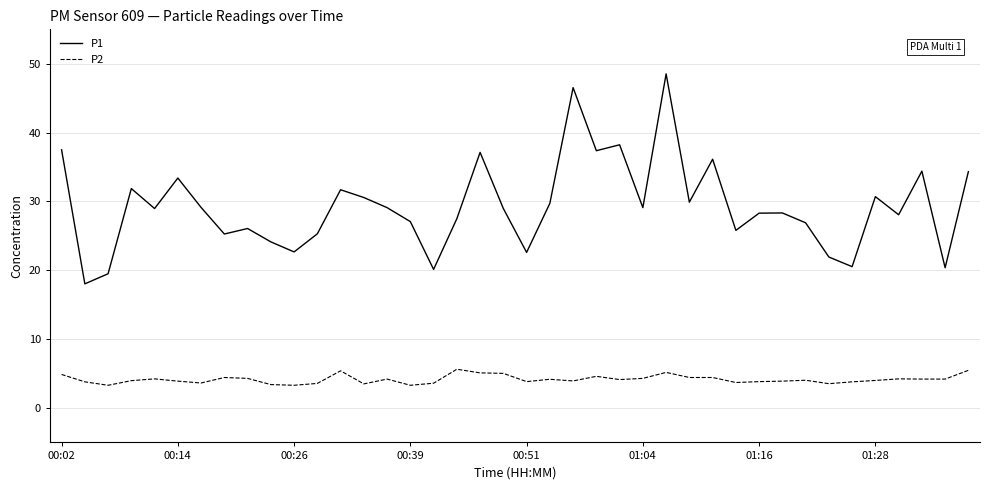

True or false: P2 and P1 intersect in this chart.

False